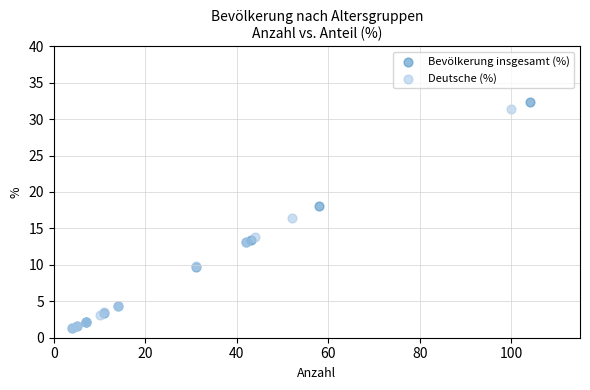

Which series has the largest Y range (max minus min)?

Bevölkerung insgesamt (%)